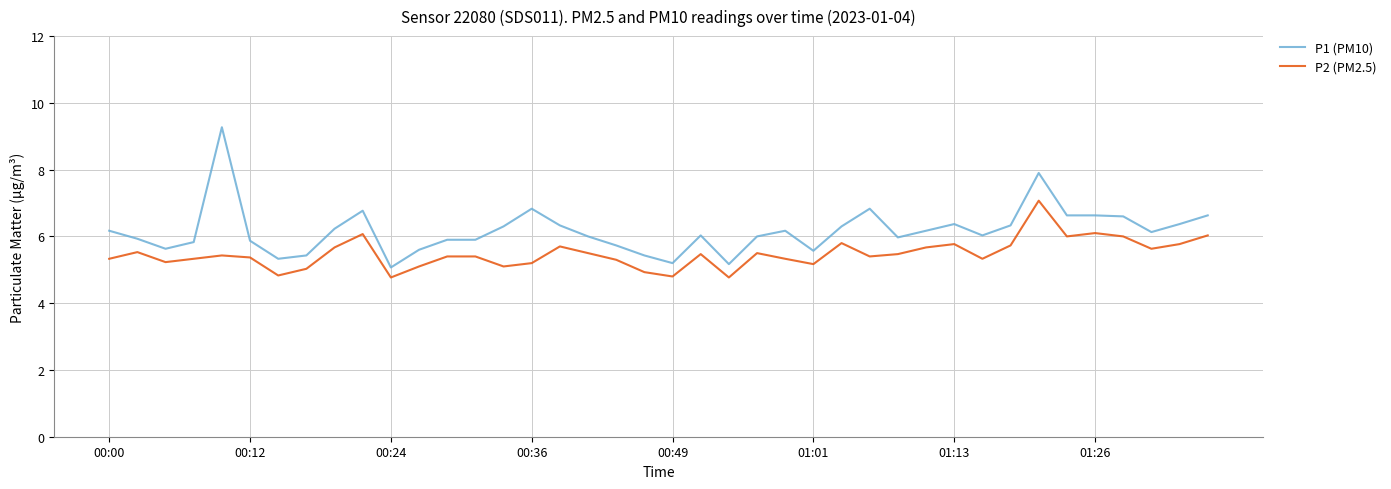

Rank the series by their average value, from highest to lowest.

P1 (PM10), P2 (PM2.5)